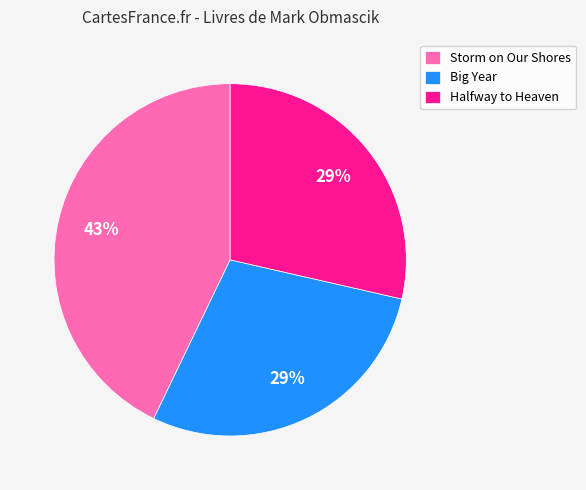

To the nearest percent, what is the average slice percentage?

33%